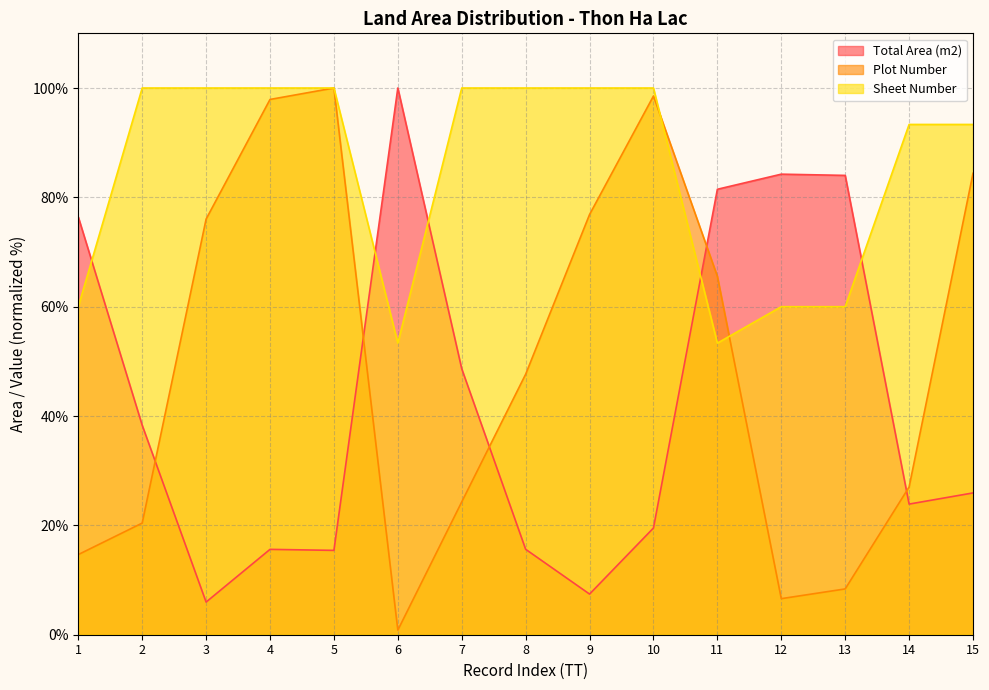

How many data points does each series have?

15